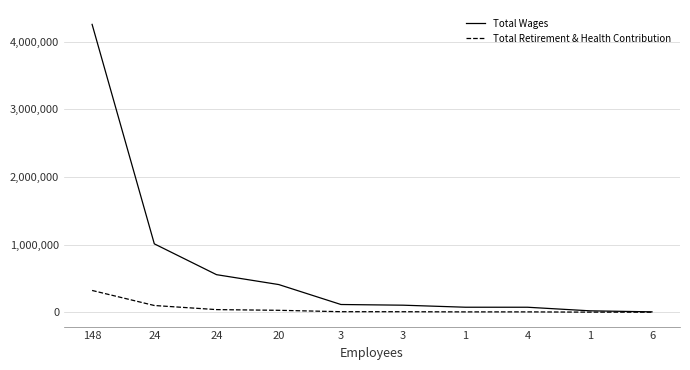

Which series has the largest total across all categories?

Total Wages